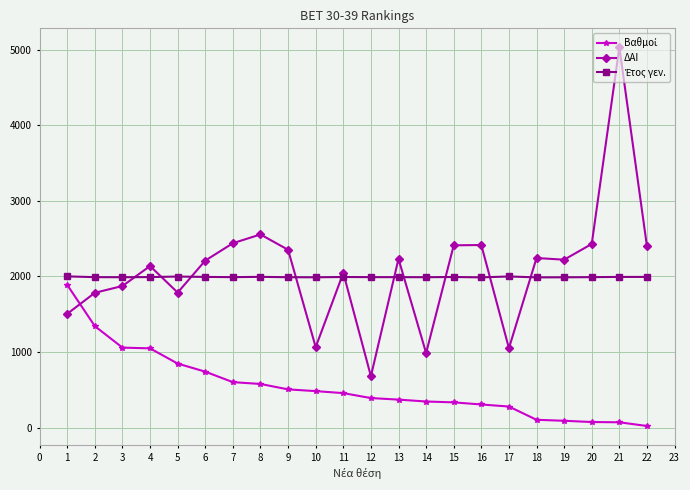

Which series has the largest range (max minus min)?

ΔΑΙ